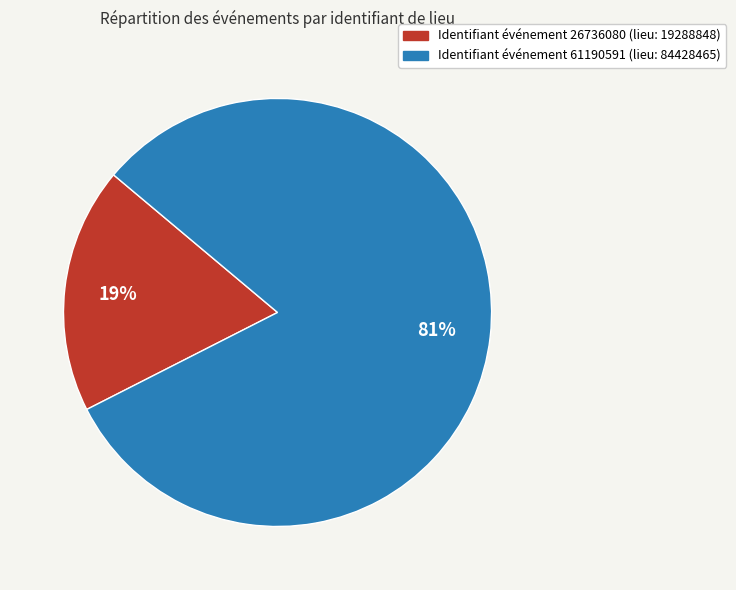

How many slices are in this pie chart?

2